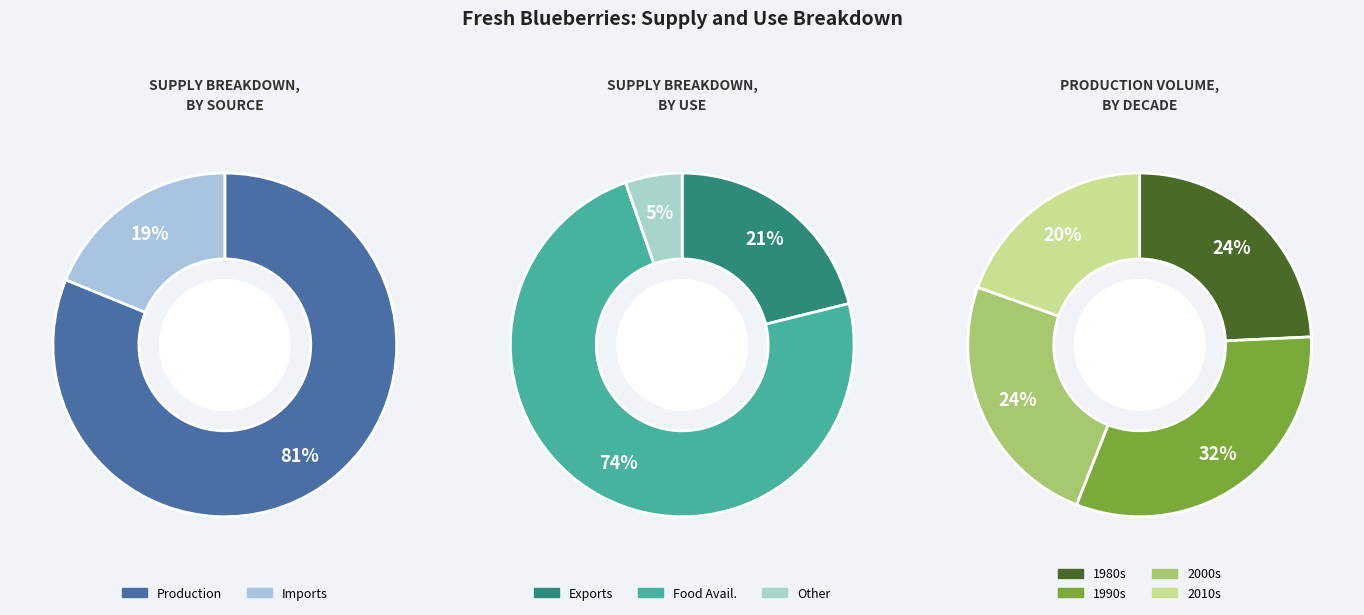

Does 1985 represent more than half of the total?

No